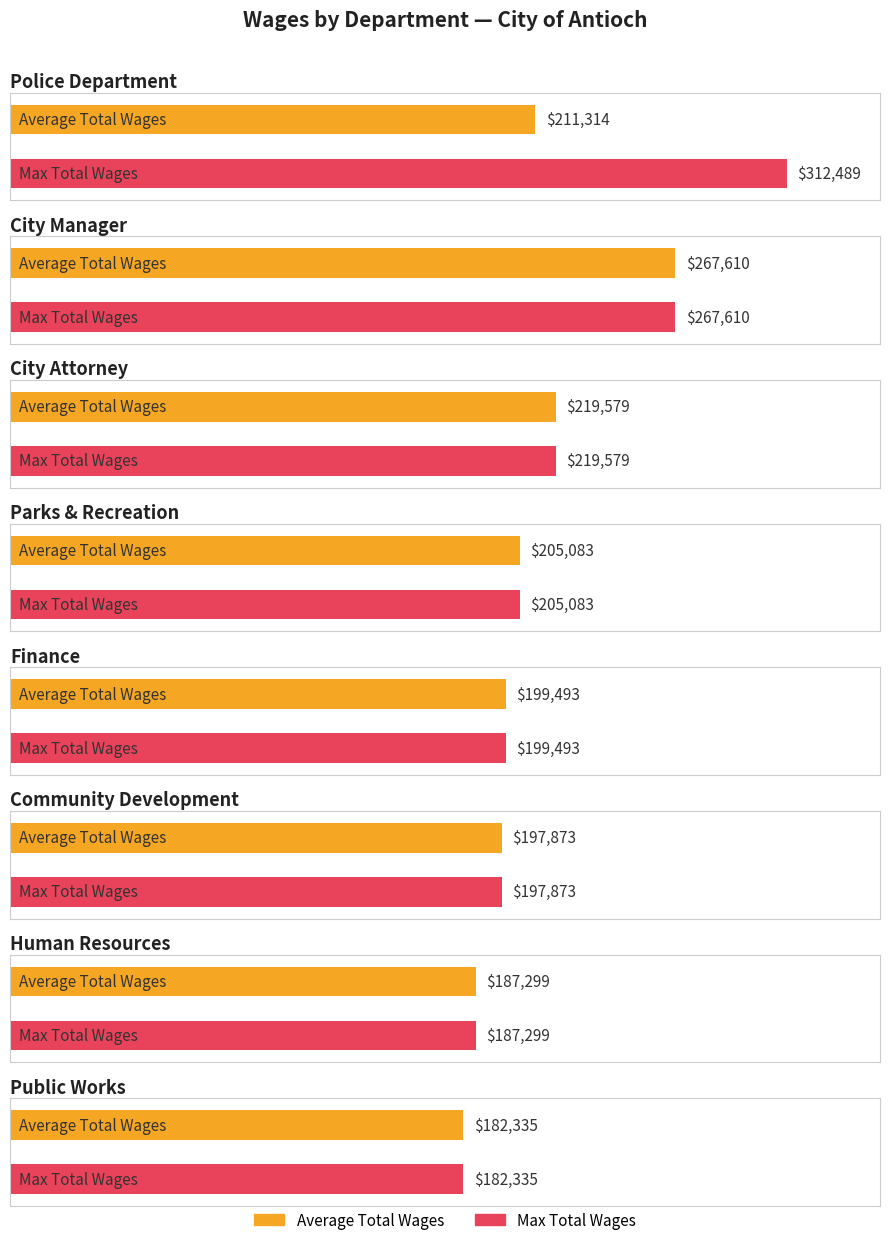

What is the minimum value shown in the chart?

182335